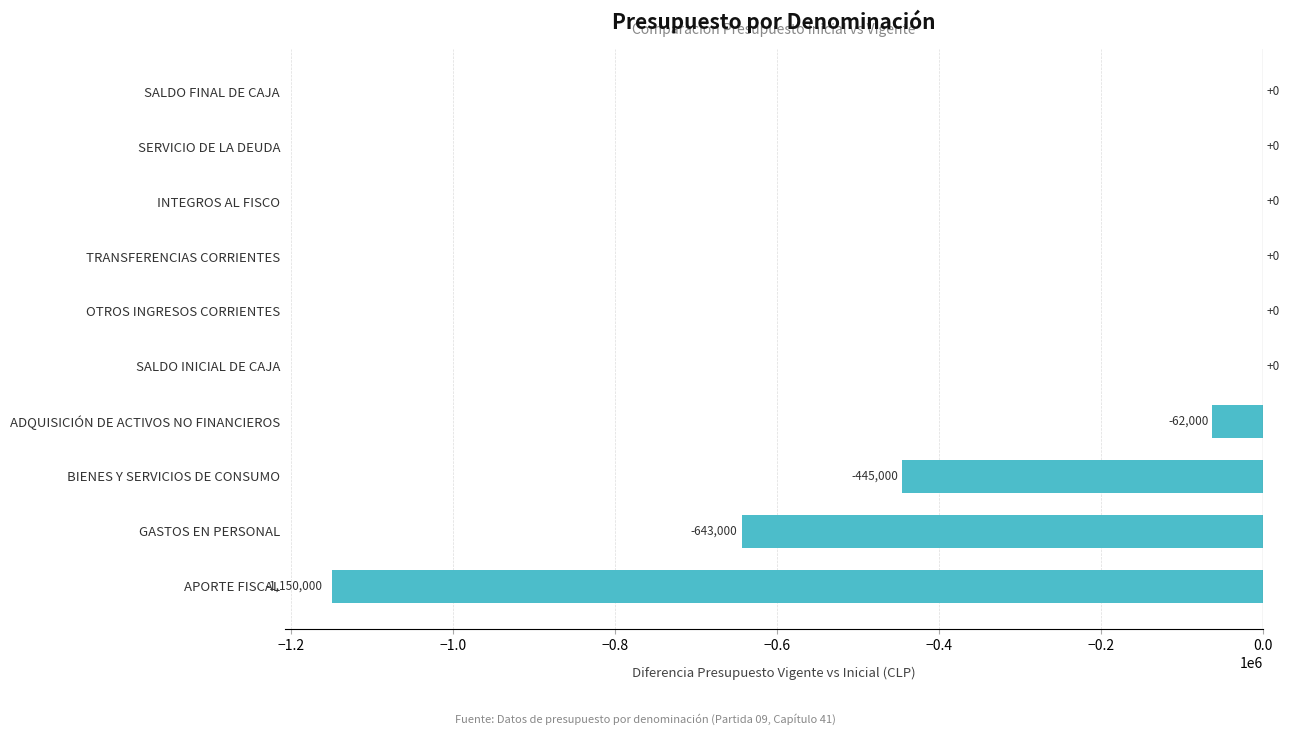

What is the sum of all values?

-2300000